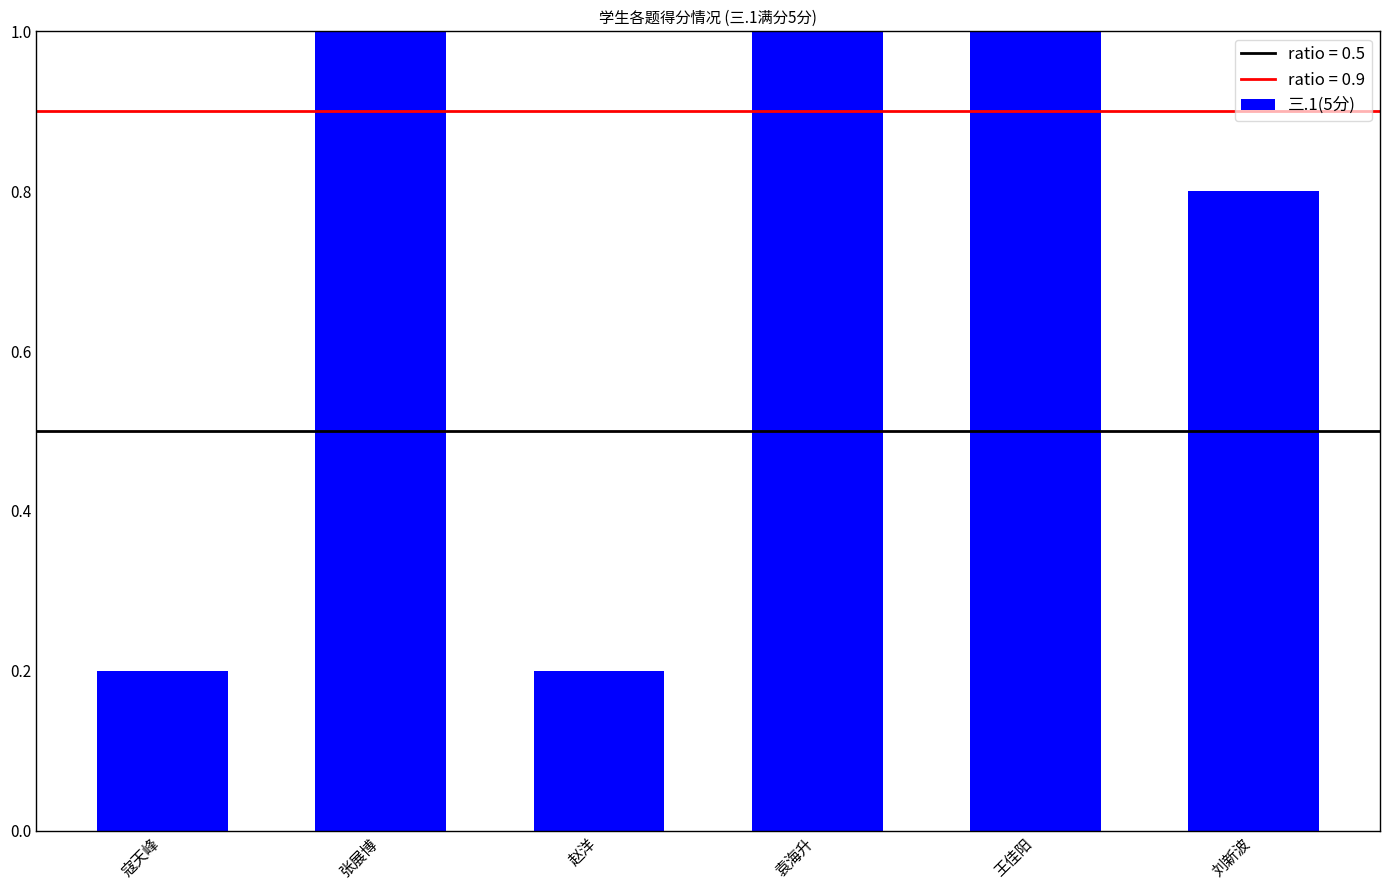

Does the chart contain any negative values?

No